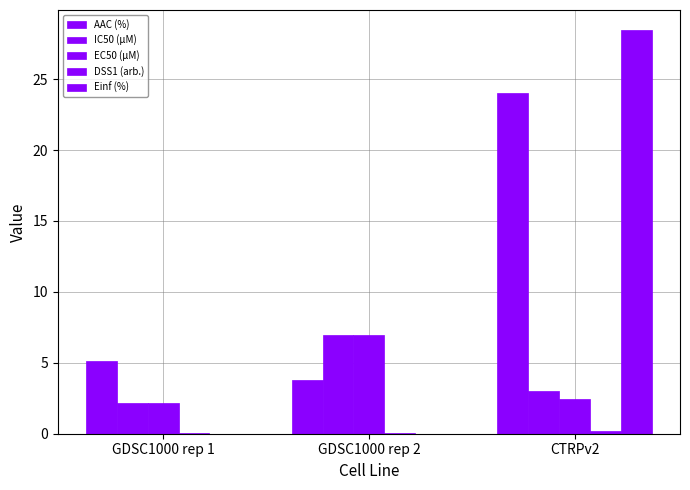

What position from the right is GDSC1000 rep 1?

3